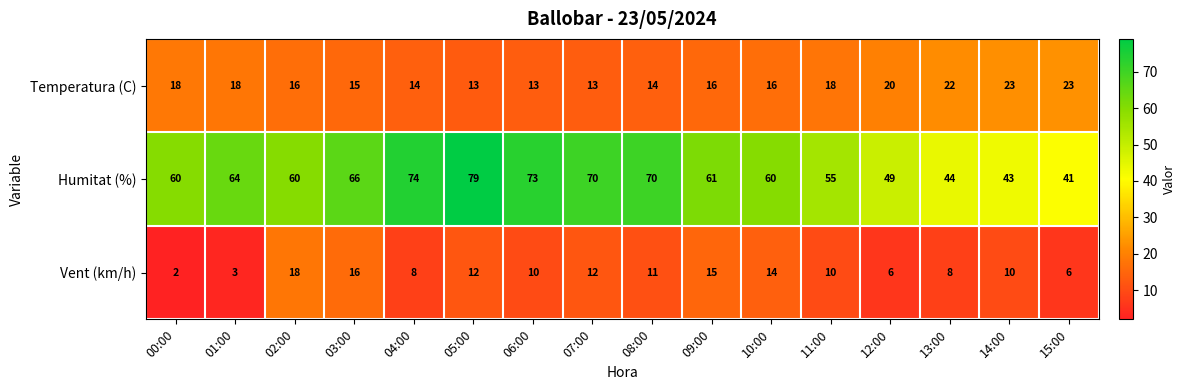

At how many categories does at least one series exceed 51?

12